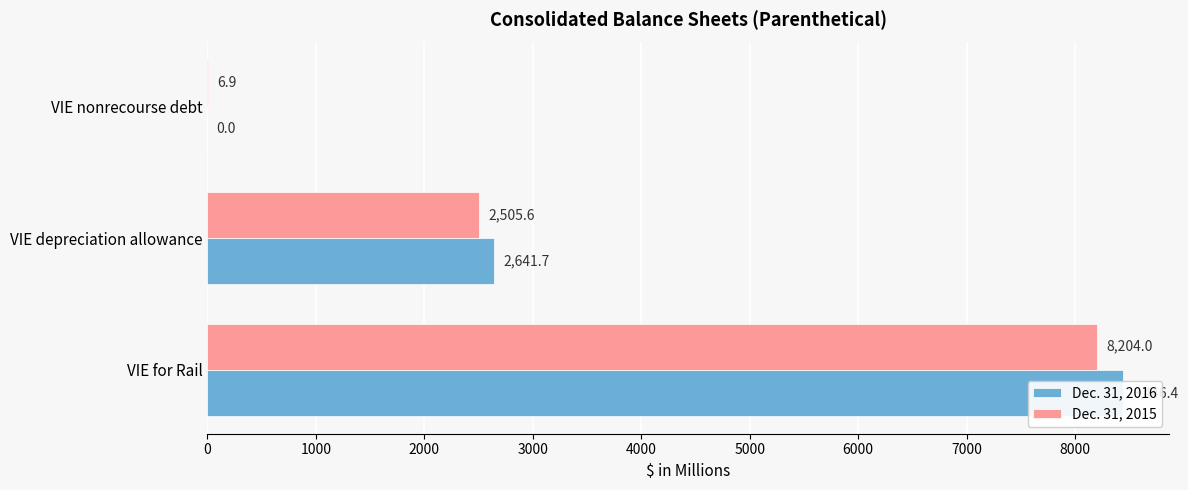

What is the highest value of the Dec. 31, 2016 series?

8446.4